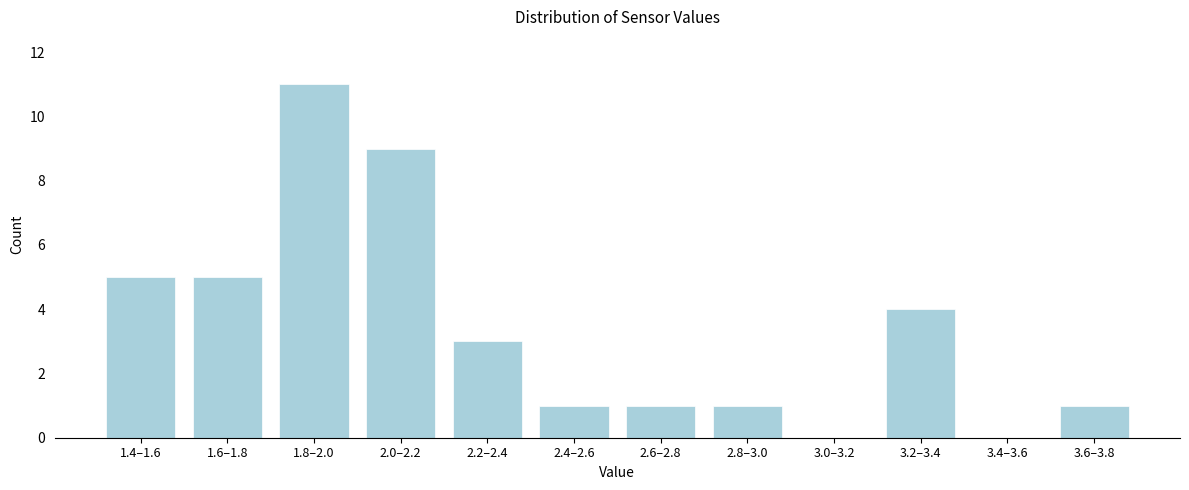

Reading right to left, transcribe all the data shown in this chart.

3.6–3.8=1	3.4–3.6=0	3.2–3.4=4	3.0–3.2=0	2.8–3.0=1	2.6–2.8=1	2.4–2.6=1	2.2–2.4=3	2.0–2.2=9	1.8–2.0=11	1.6–1.8=5	1.4–1.6=5